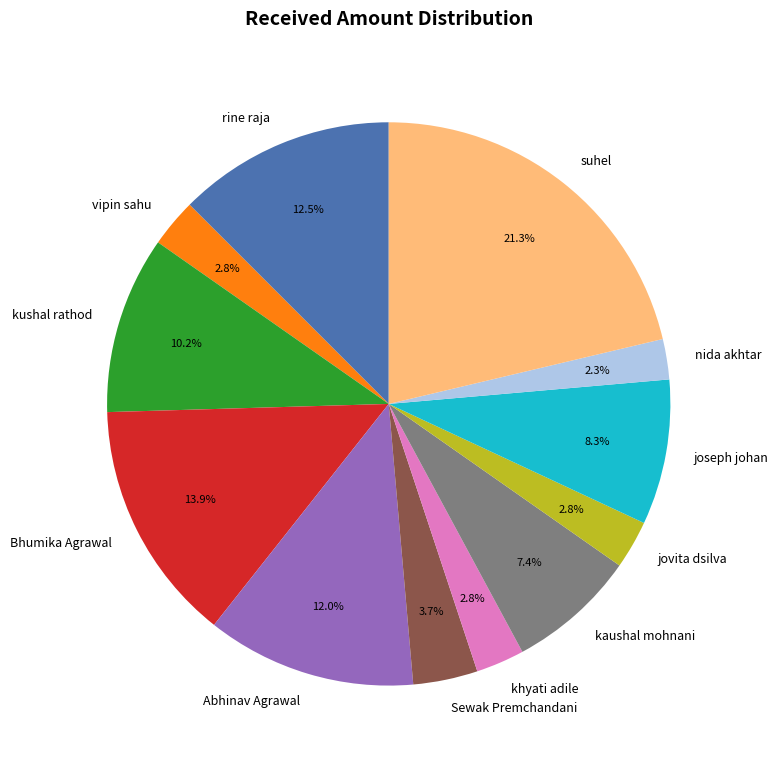

Between vipin sahu and Bhumika Agrawal, which is larger?

Bhumika Agrawal